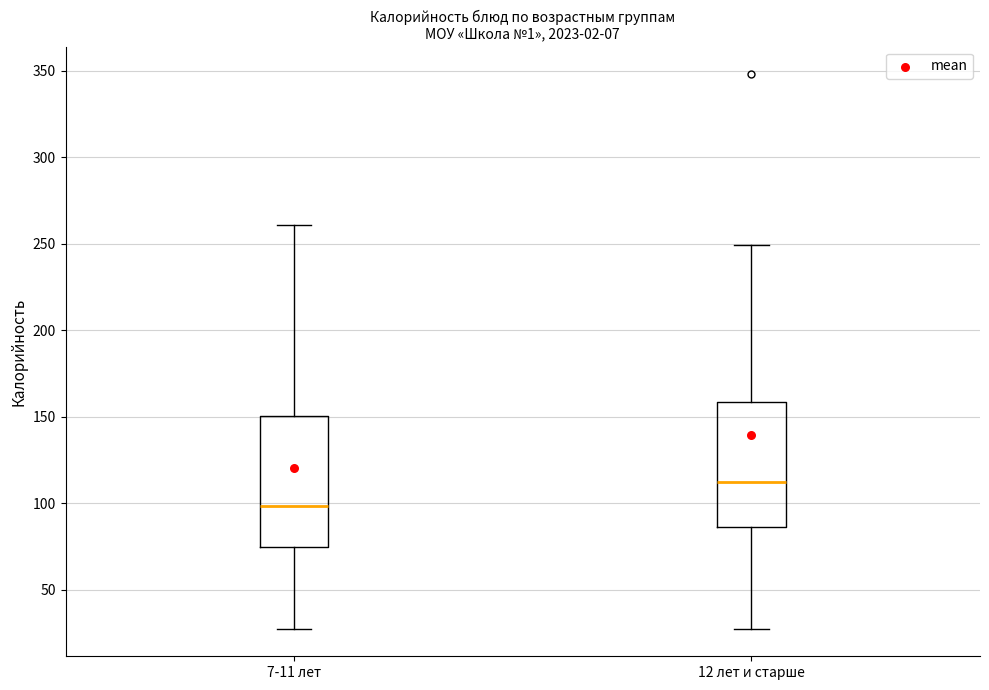

Reading left to right, read every box against the y-axis: the position of its median line, the range the box covers, and the ends of its whiskers. The values are not printed on the chart, so give them approximately, as read against the axis.

7-11 лет: median 100, box 75 to 150, whiskers 30 to 260
12 лет и старше: median 115, box 85 to 160, whiskers 30 to 250